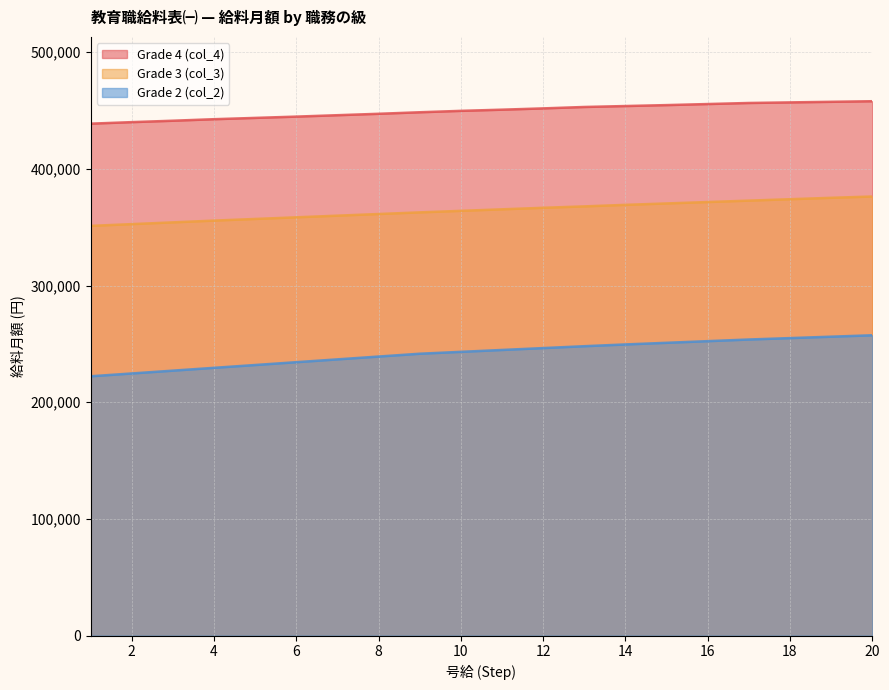

Where is Grade 4 (col_4) nearest to the value 448411?

9